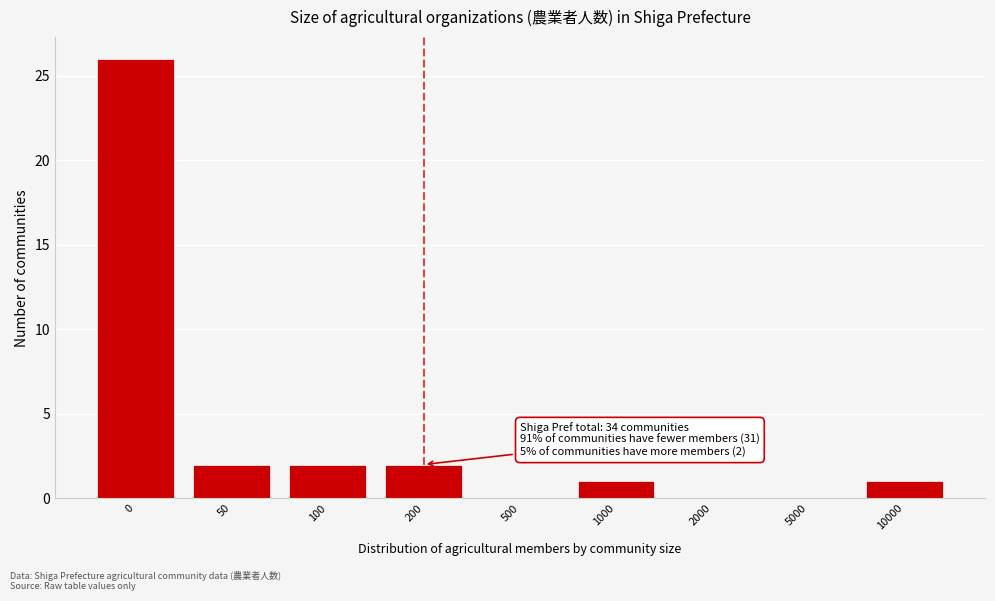

Reading right to left, what are all the values shown in this chart?

10000=1	5000=0	2000=0	1000=1	500=0	200=2	100=2	50=2	0=26